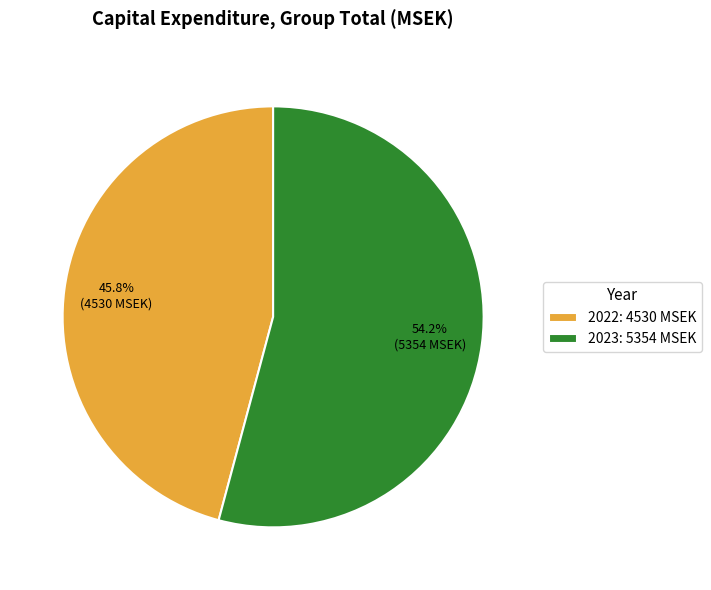

Is there any slice that represents more than half of the pie?

Yes